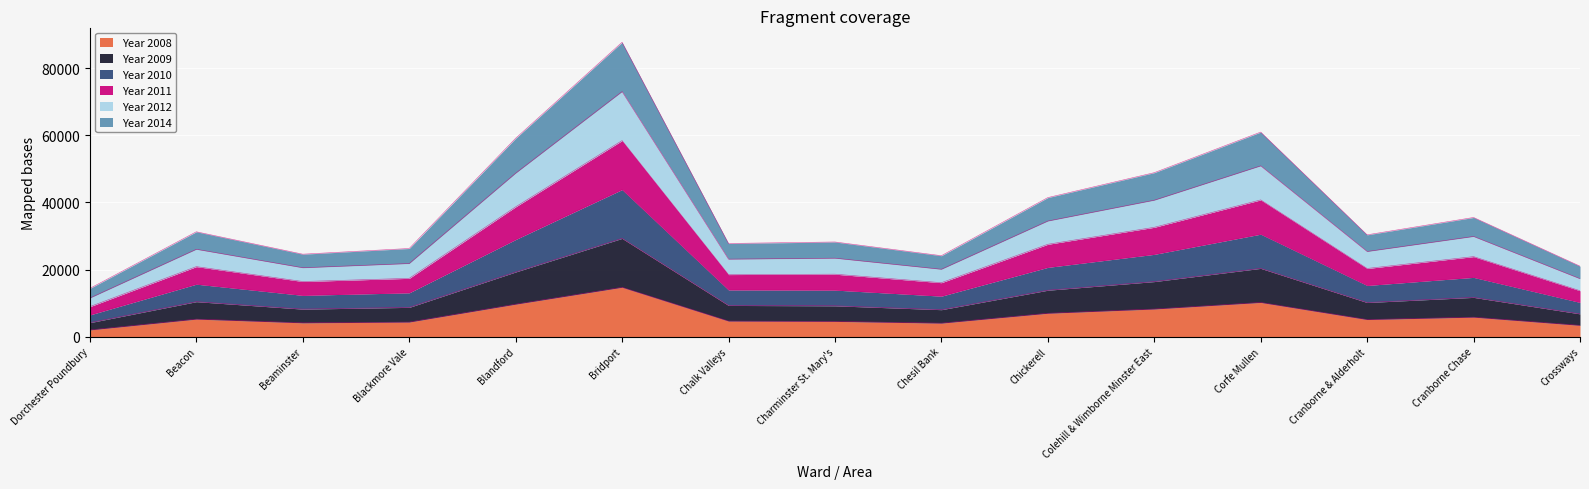

What is the total value across all series at Cranborne & Alderholt?

30348